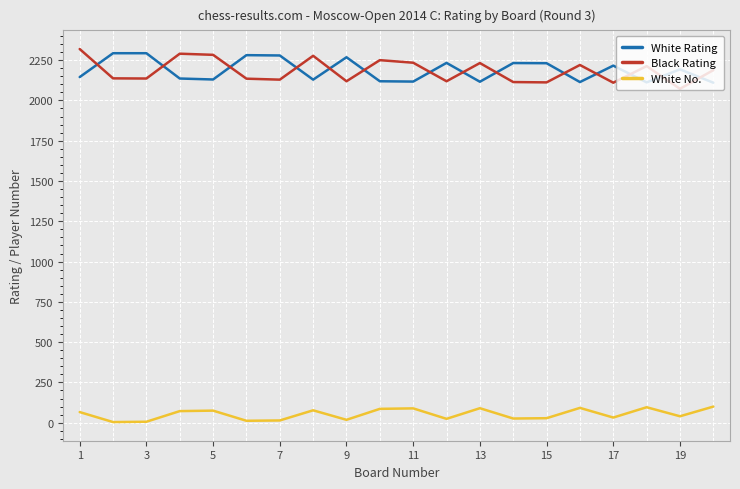

What is the greatest value displayed?

2319